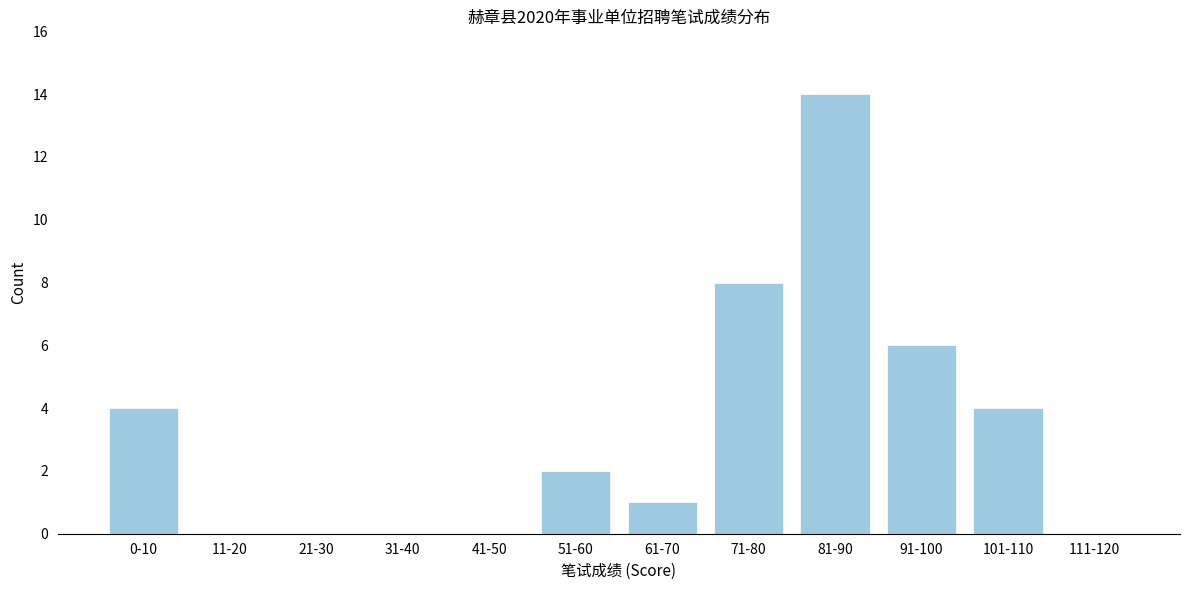

Reading left to right, what are all the values shown in this chart?

0-10=4	11-20=0	21-30=0	31-40=0	41-50=0	51-60=2	61-70=1	71-80=8	81-90=14	91-100=6	101-110=4	111-120=0